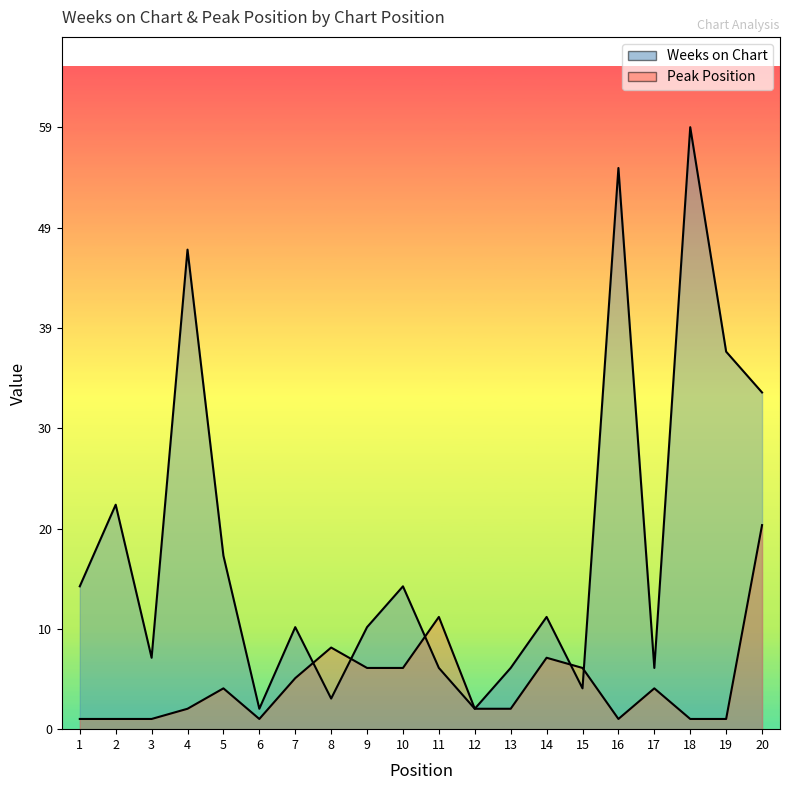

Which series changed the most between 2 and 11?

Weeks on Chart